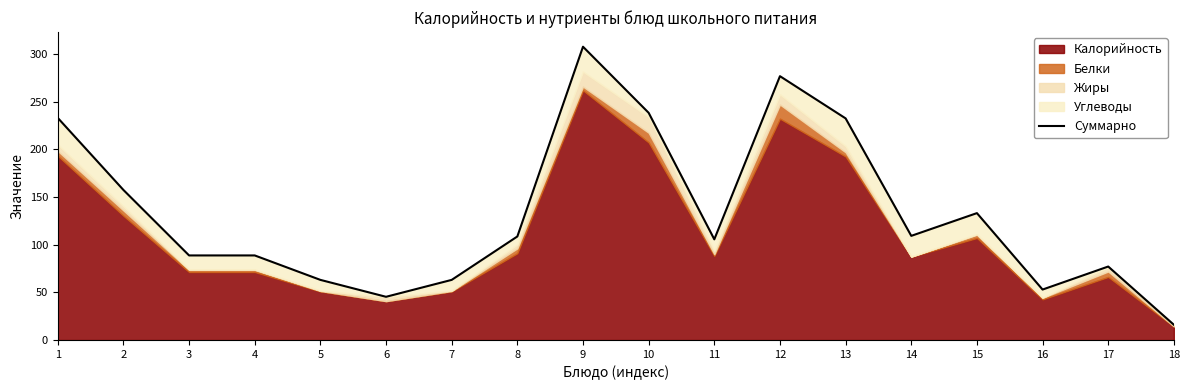

Rank the categories by value from lowest to highest.

18, 6, 16, 5, 7, 17, 3, 4, 11, 8, 14, 15, 2, 13, 1, 10, 12, 9